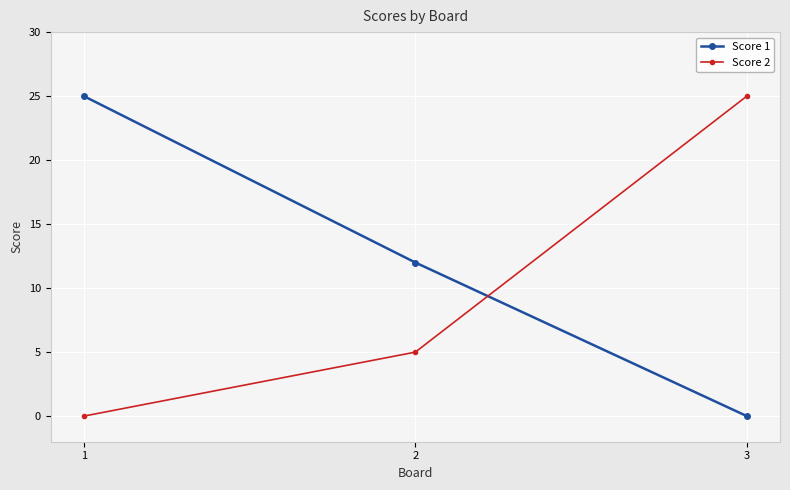

Rank the series by their average value, from lowest to highest.

Score 2, Score 1